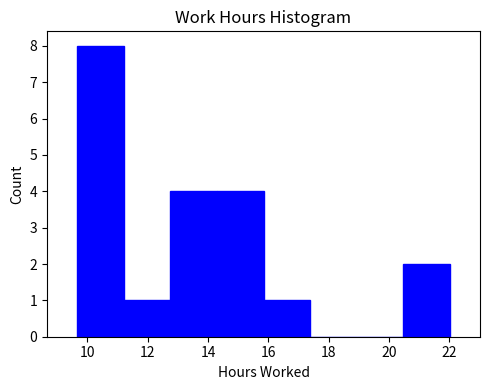

Over which range of the x-axis is the bar tallest?

9.6 to 11.2